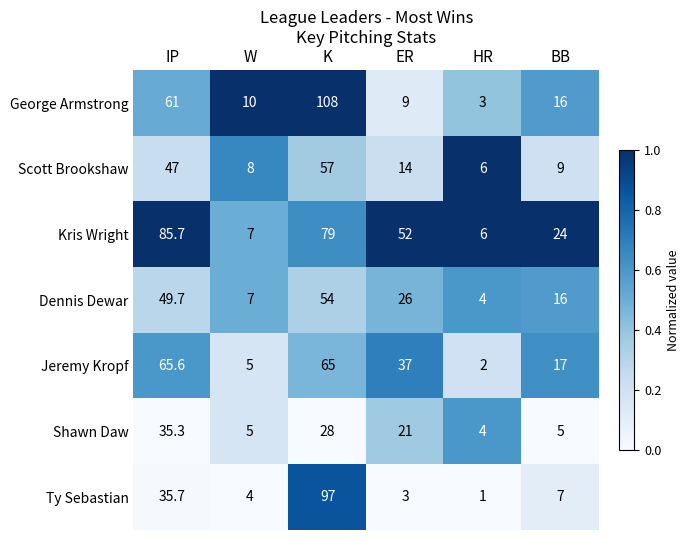

At which category is the sum across all series the highest?

K